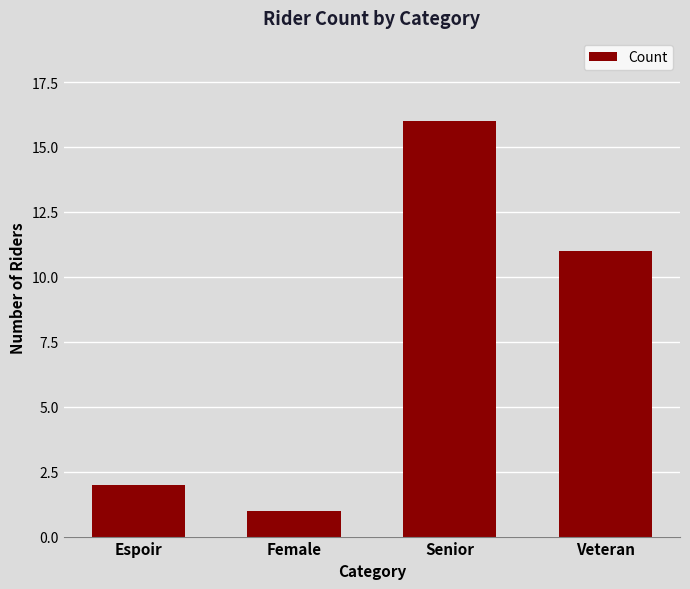

Reading left to right, list all the values displayed in this chart.

2	1	16	11